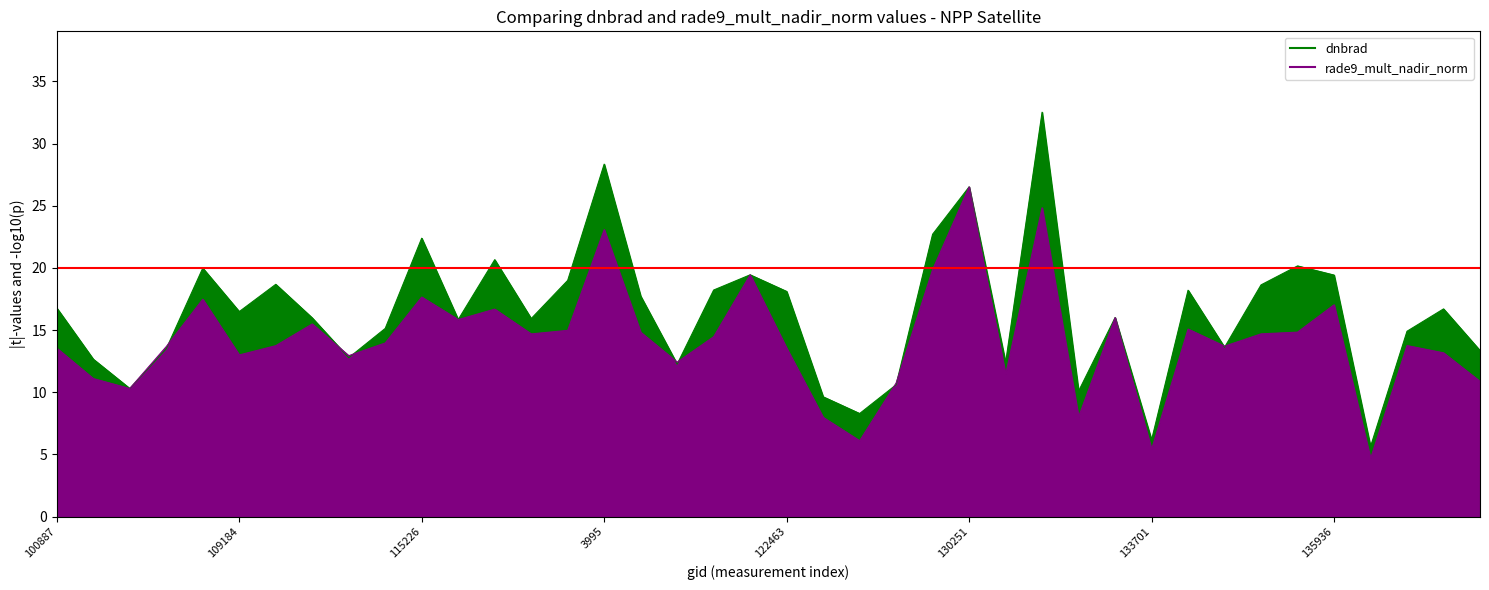

What is the label of the 6th point from the right?

134821